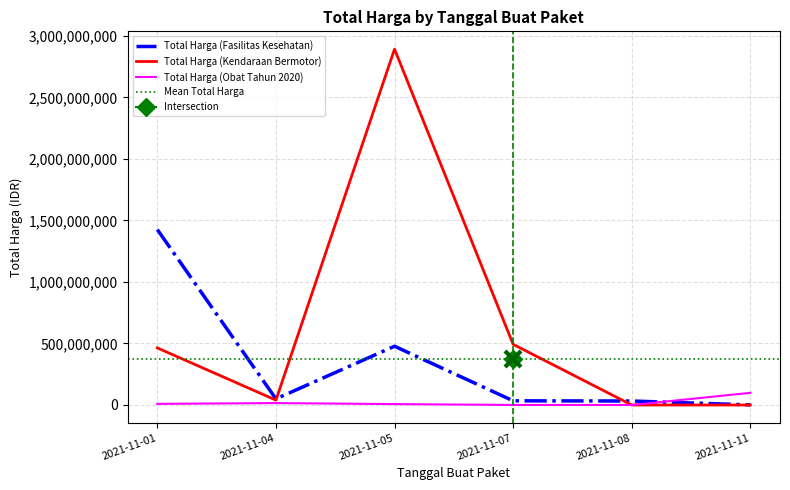

Where is Total Harga (Kendaraan Bermotor) nearest to the value 1446061000?

2021-11-07